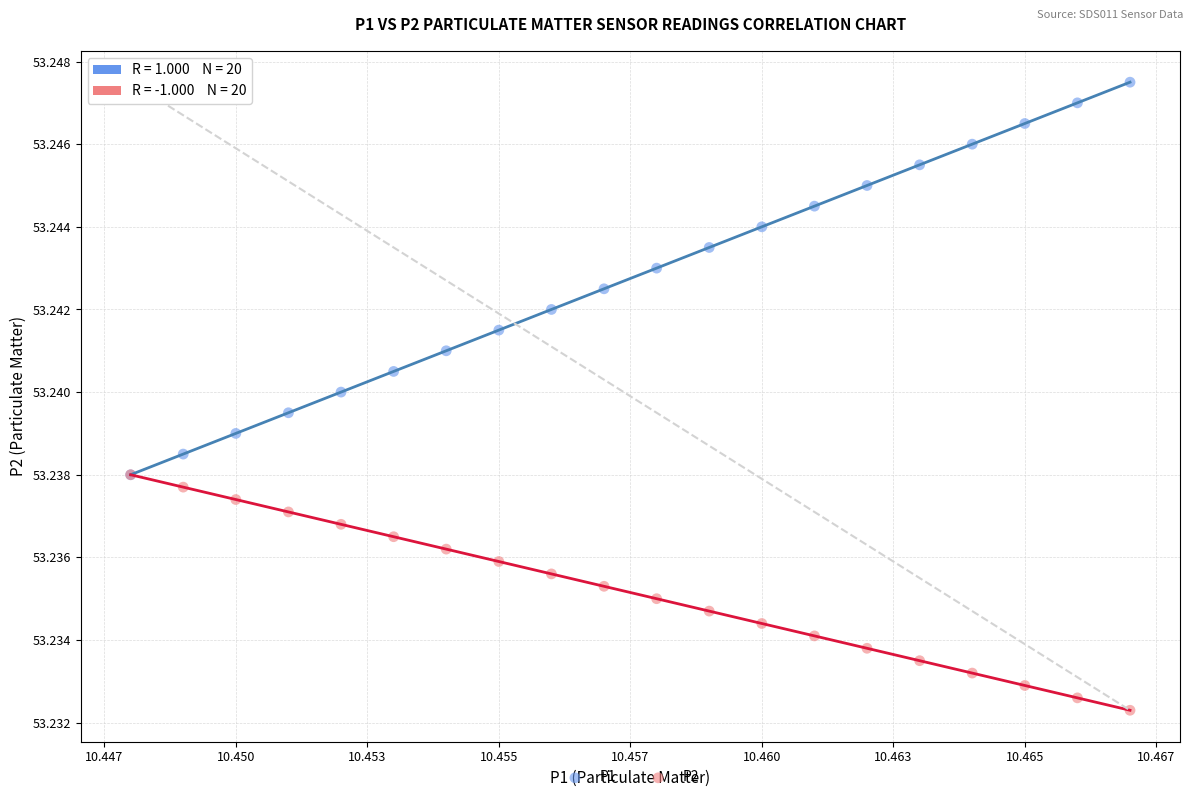

Which series contains the highest Y value?

P1